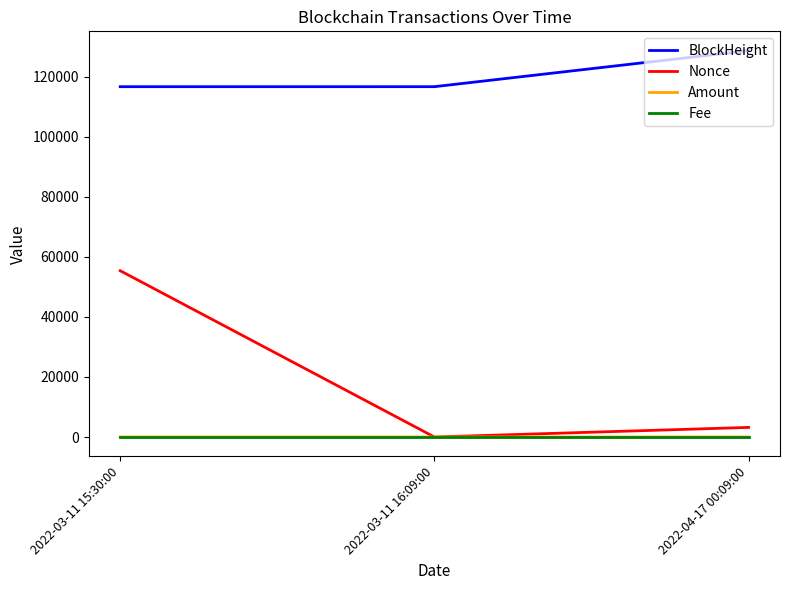

True or false: Fee has a value of 0.0 at 2022-03-11 16:09:00.

True